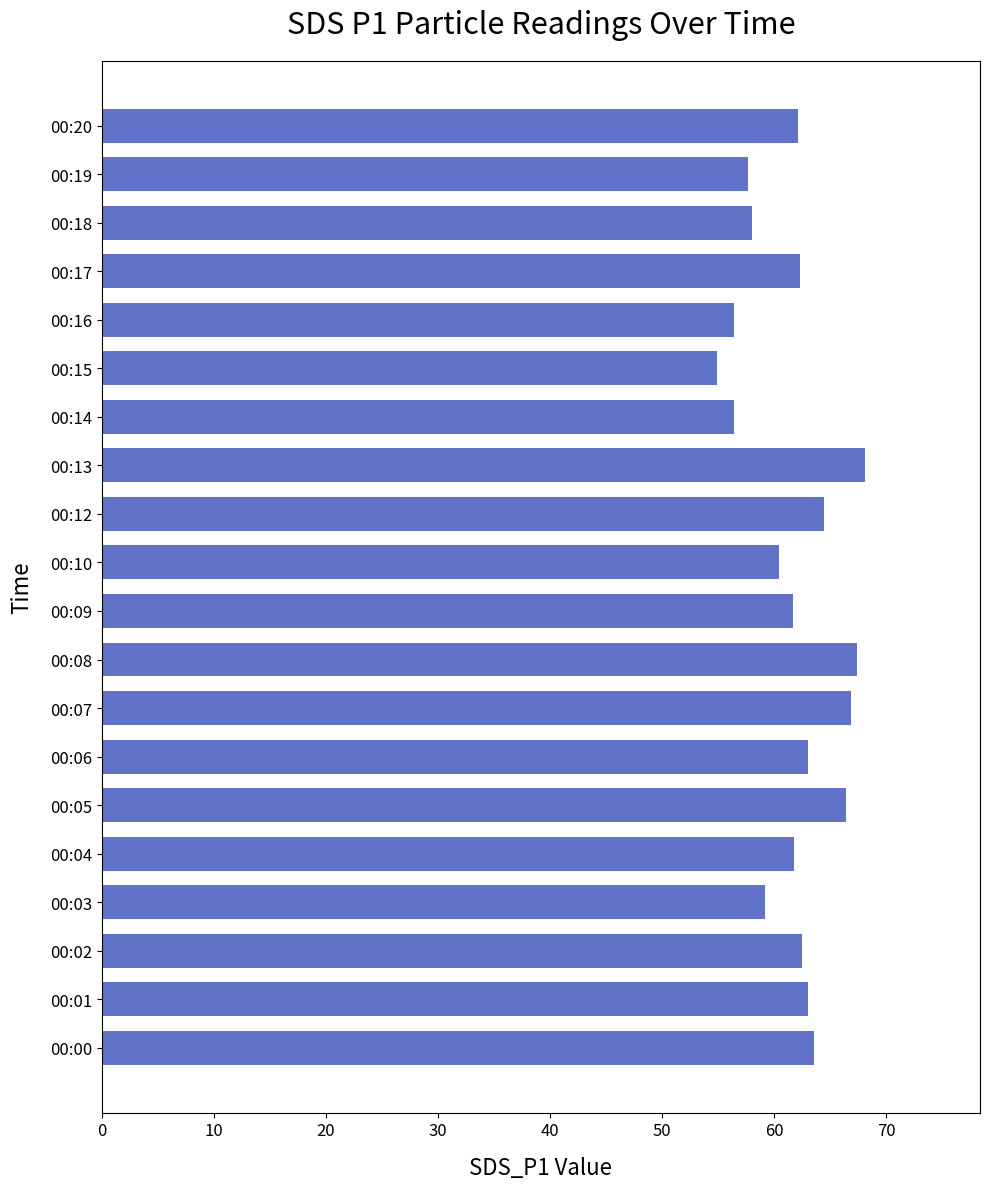

Count the number of categories in the chart.

20